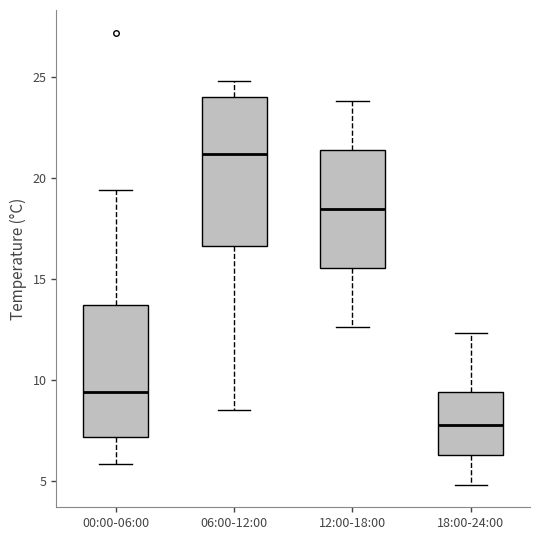

Which box's median line is the lowest?

18:00-24:00